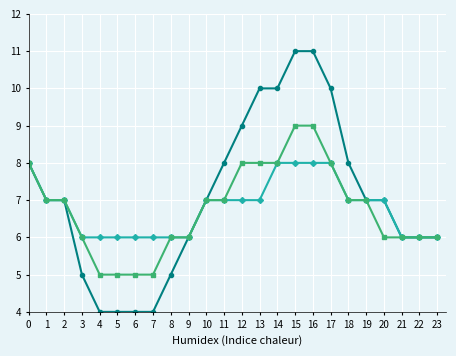

What is the total value across all series at 23?

18